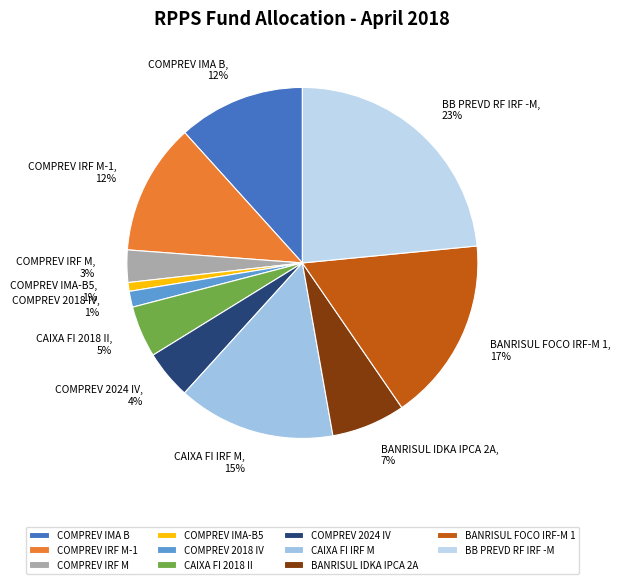

Is there any slice that represents more than half of the pie?

No